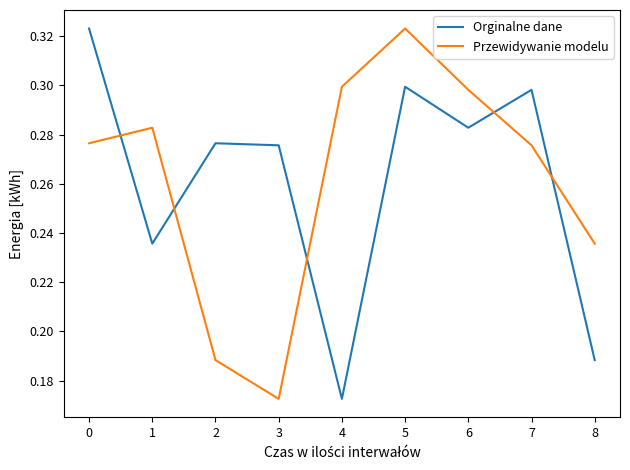

What is the total value across all series at 5?

0.6